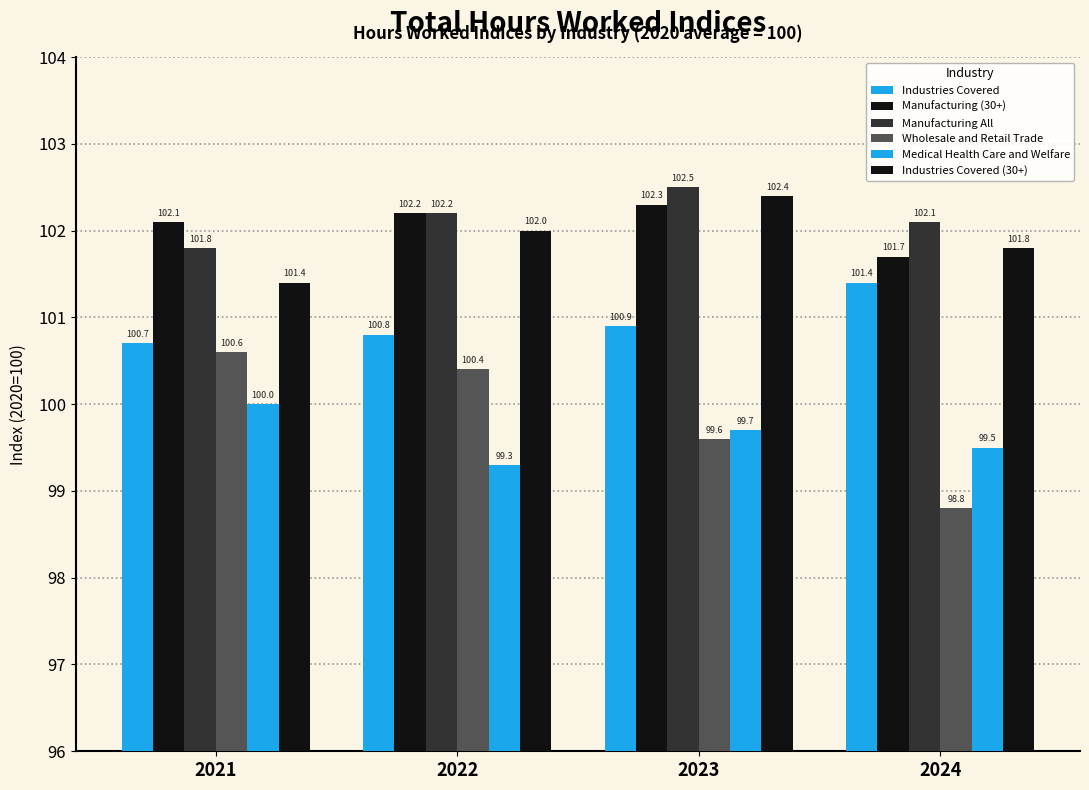

Where is Industries Covered (30+) nearest to the value 101?

2021